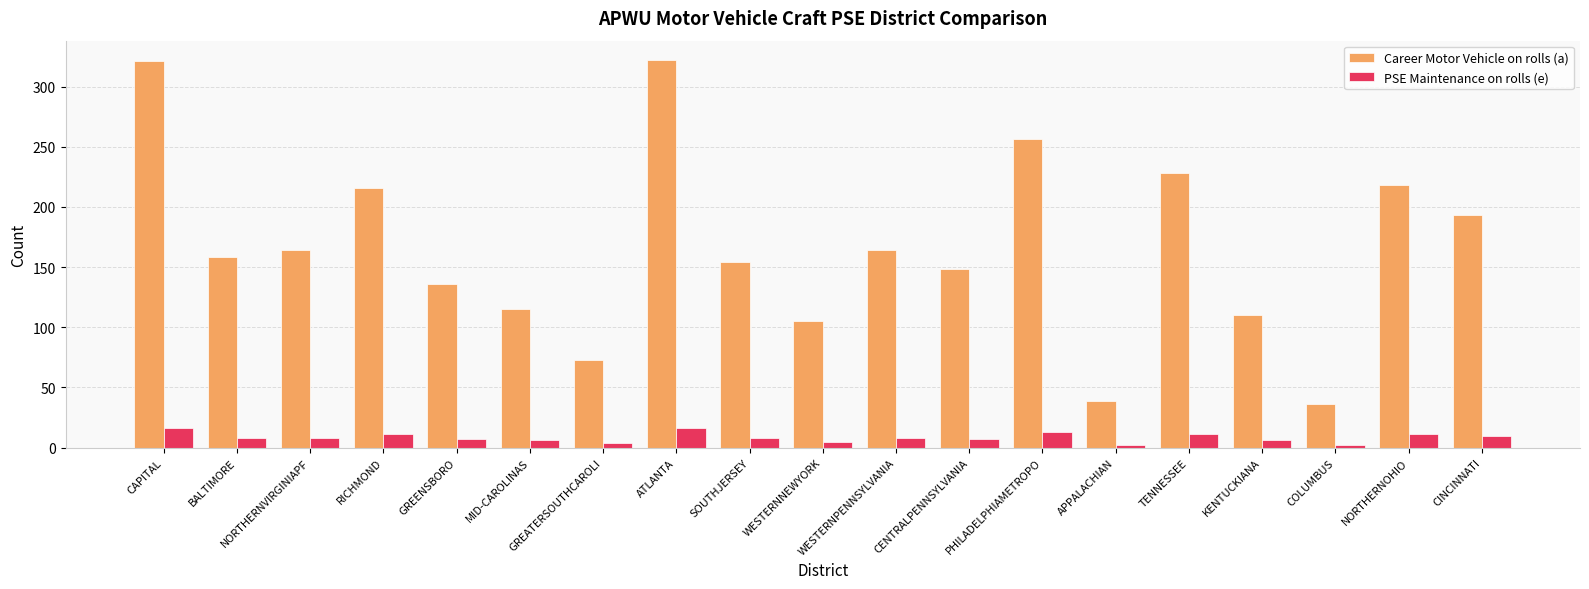

What is the sum of all PSE Maintenance on rolls (e) values?

159